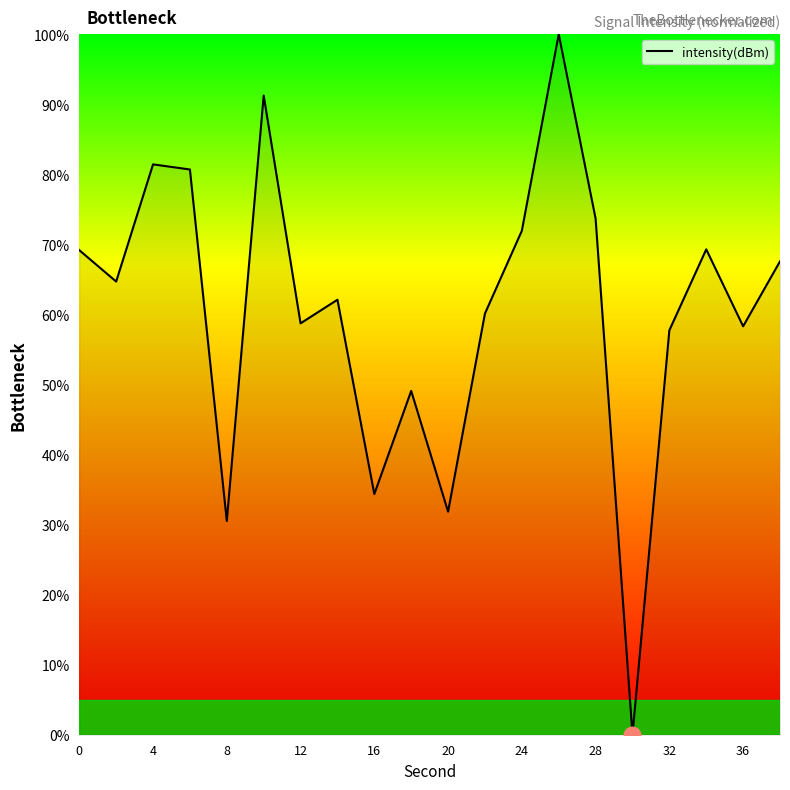

What is the difference between the maximum and minimum values?

100.0